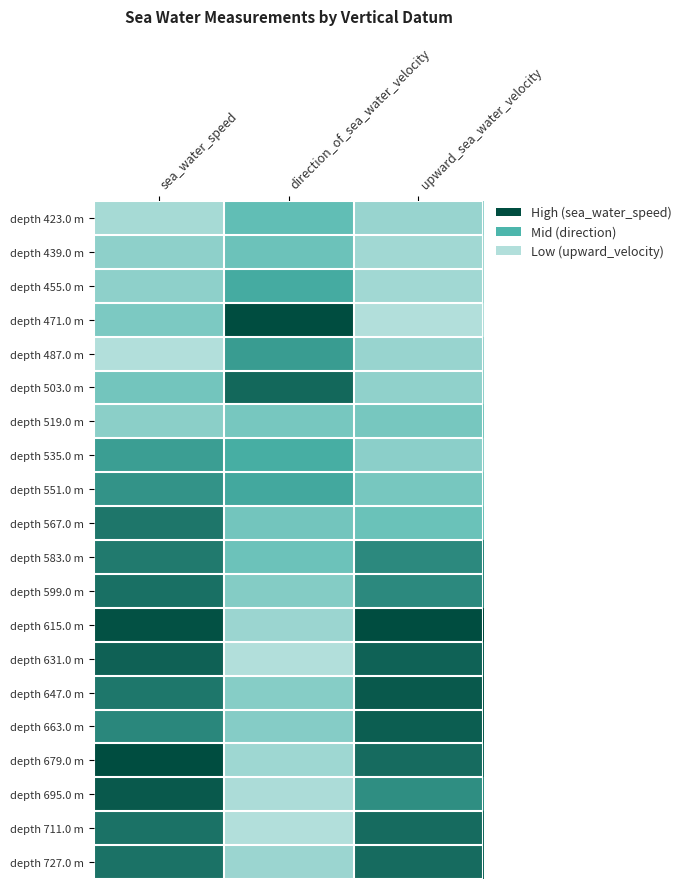

Between direction_of_sea_water_velocity and sea_water_speed, which is larger?

direction_of_sea_water_velocity